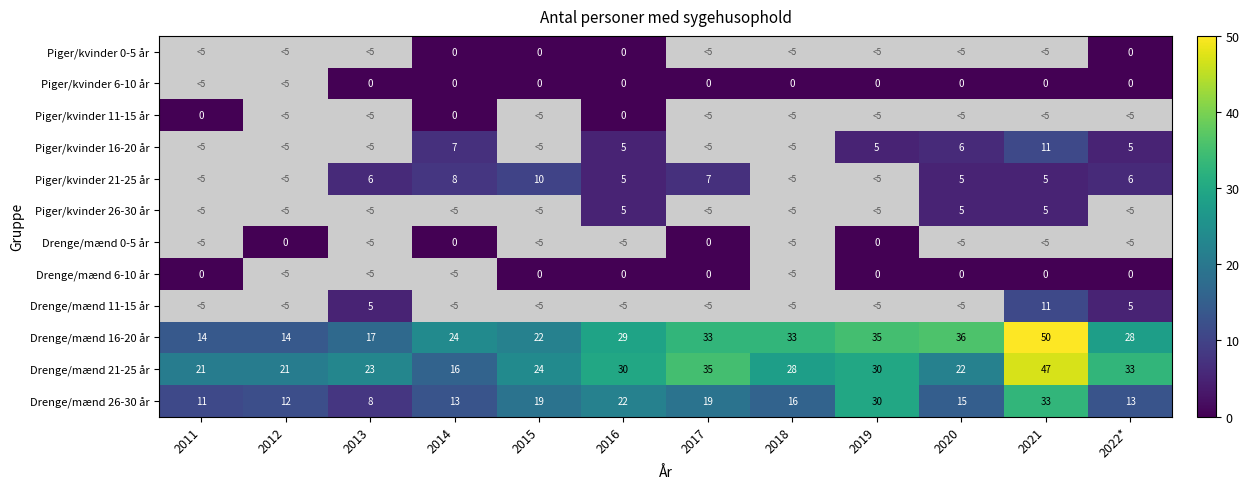

What is the difference between the Drenge/mænd 21-25 år values at 2011 and 2016?

9